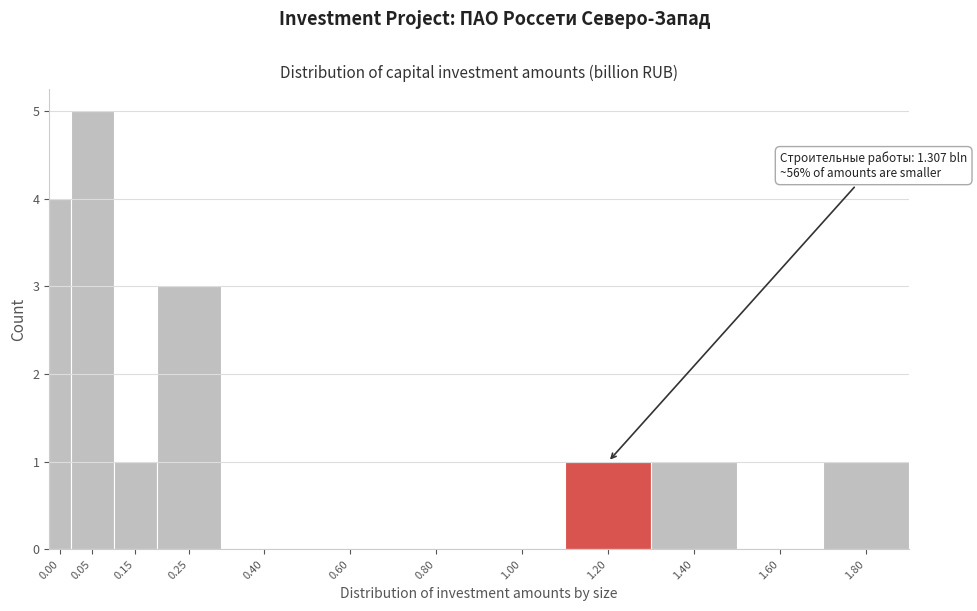

Reading left to right, extract all data points from this chart.

0.00=4	0.05=5	0.15=1	0.25=3	0.40=0	0.60=0	0.80=0	1.00=0	1.20=1	1.40=1	1.60=0	1.80=1